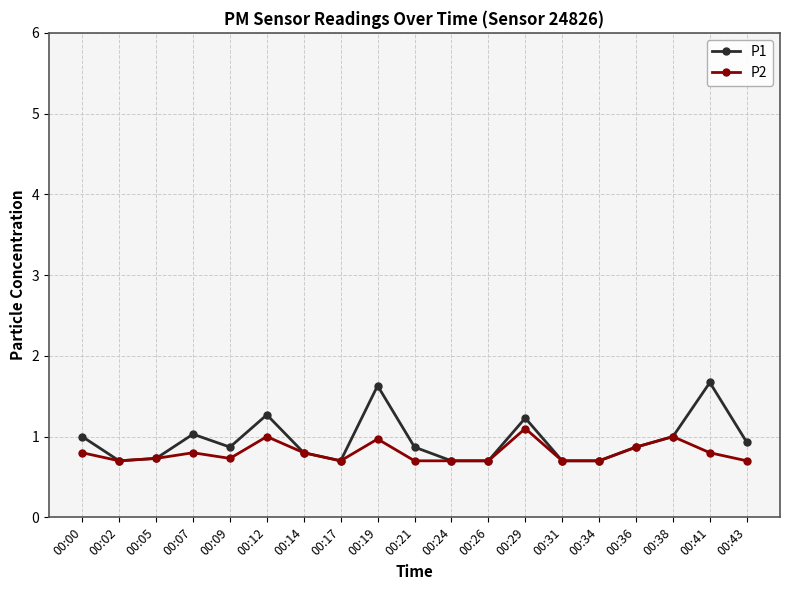

At which category does P1 reach its first local peak?

00:07